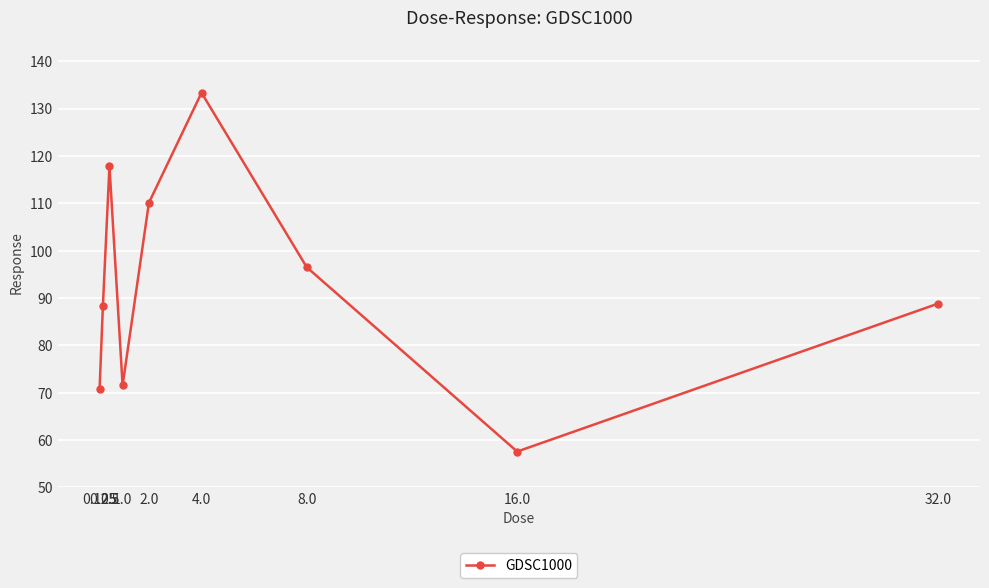

Which category has the lowest value across all series?

16.0